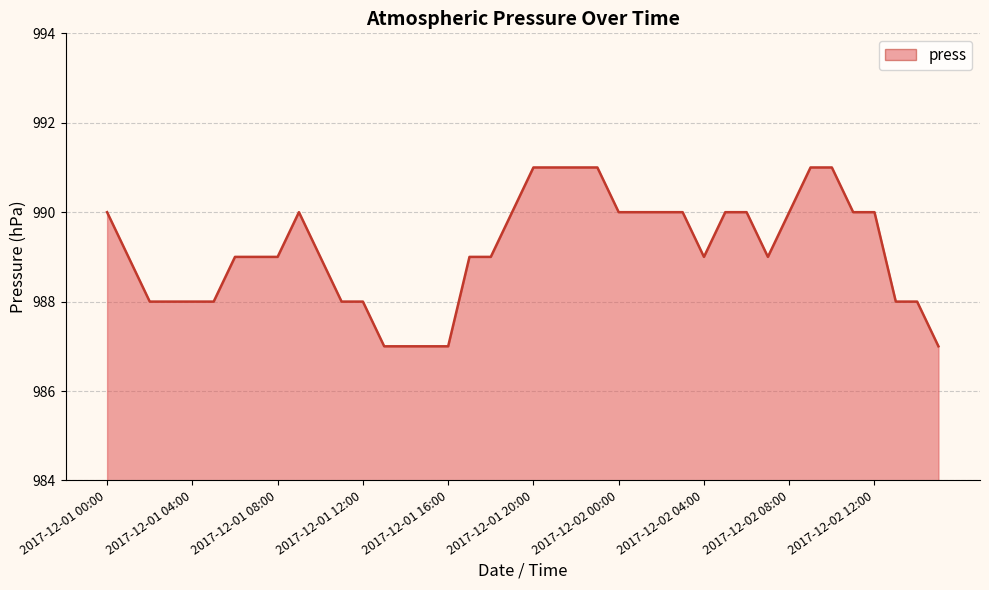

What is the maximum value shown in the chart?

991